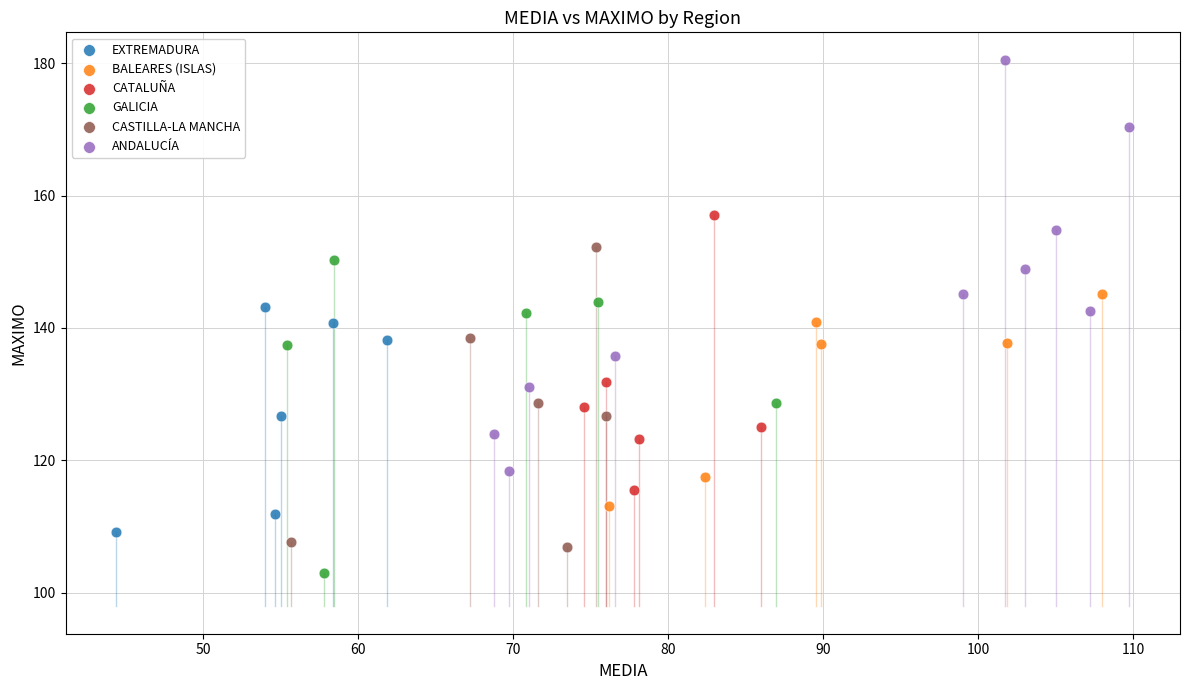

Which series reaches the maximum Y coordinate?

ANDALUCÍA